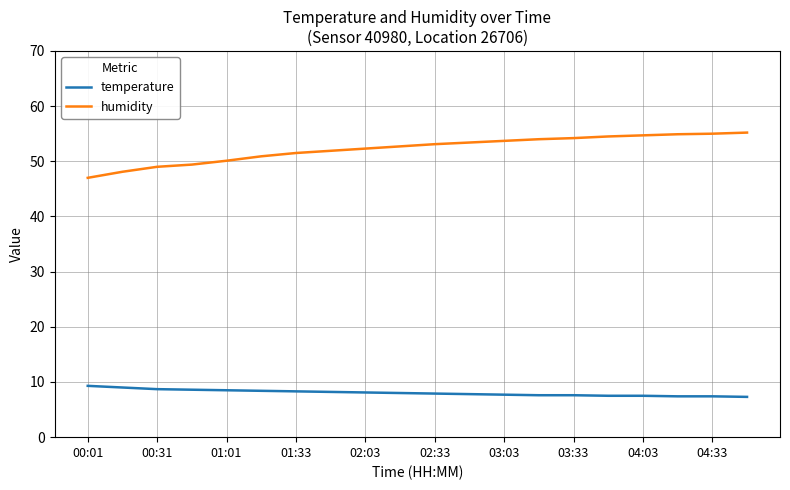

What is the greatest value displayed?

55.2